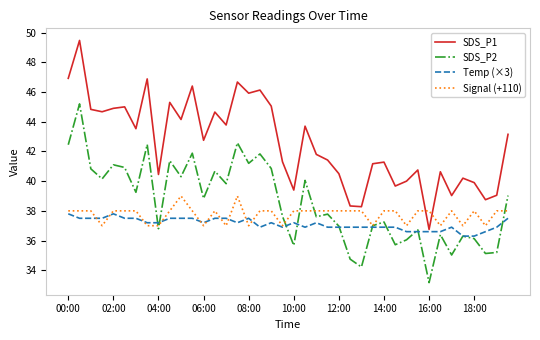

List the series in order of their peak value, lowest first.

Temp (×3), Signal (+110), SDS_P2, SDS_P1